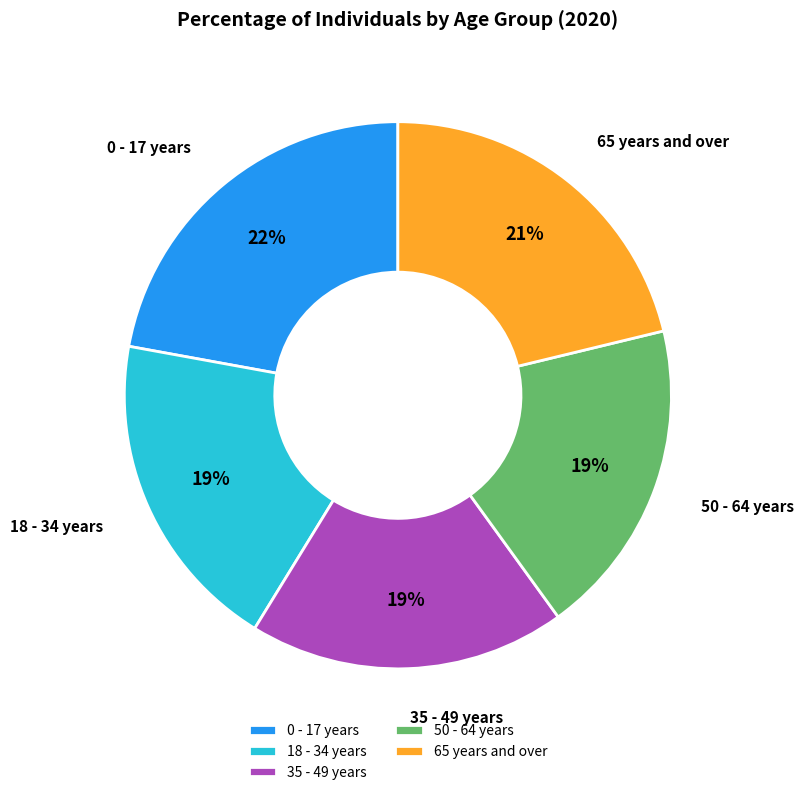

To the nearest percent, what is the average slice percentage?

20%